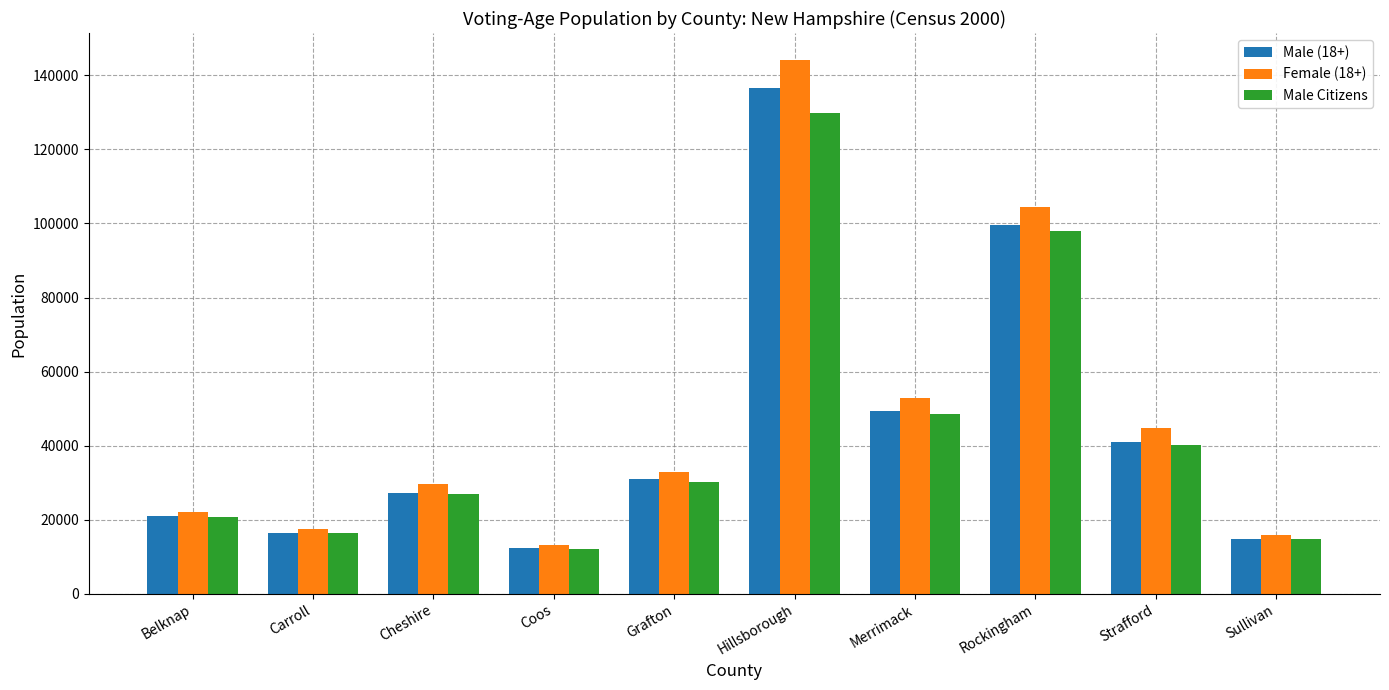

What is the difference between the Female (18+) values at Hillsborough and Grafton?

111269